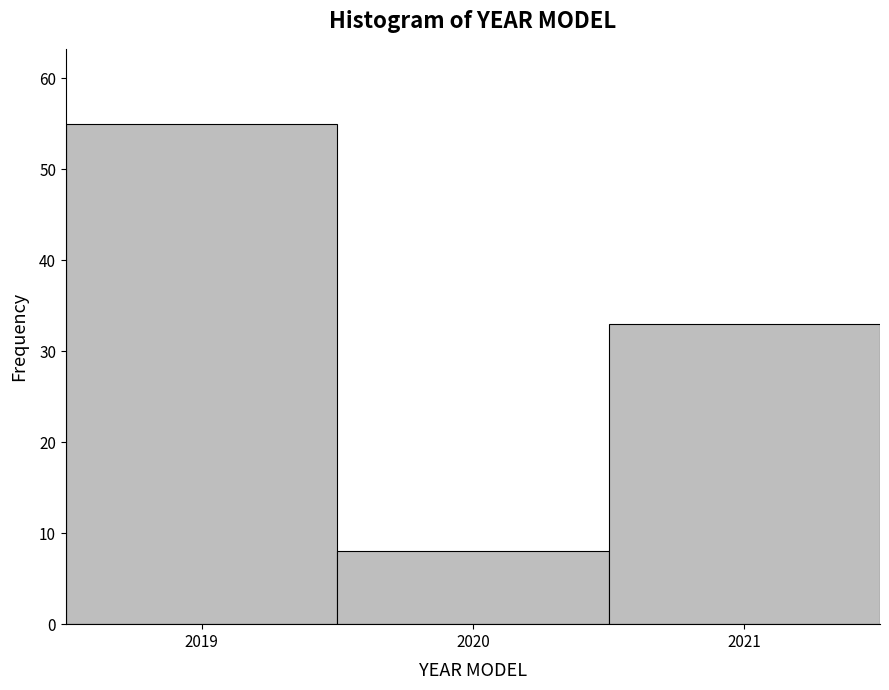

Reading left to right, transcribe this chart: for each bar, give the range it covers on the x-axis and its height. The values are not printed on the chart, so give them approximately, as read against the axis.

2018.5 to 2019.5: 55
2019.5 to 2020.5: 8
2020.5 to 2021.5: 33